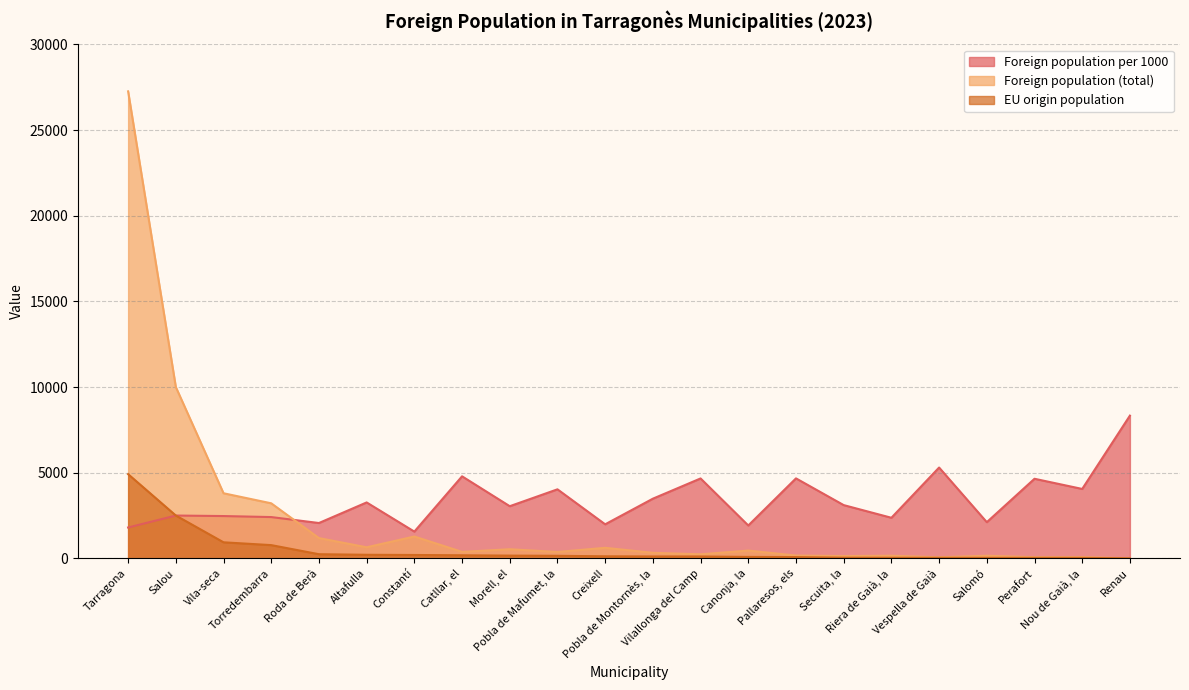

The value of EU origin population at Morell, el is 219. True or false?

False